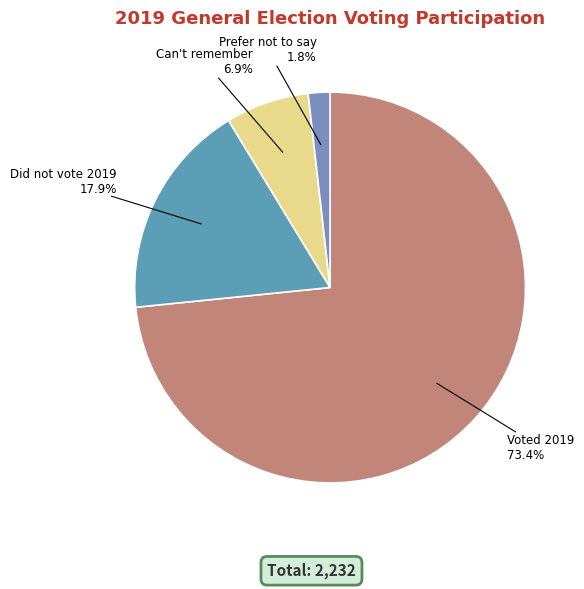

To the nearest percent, what is the average slice percentage?

25%